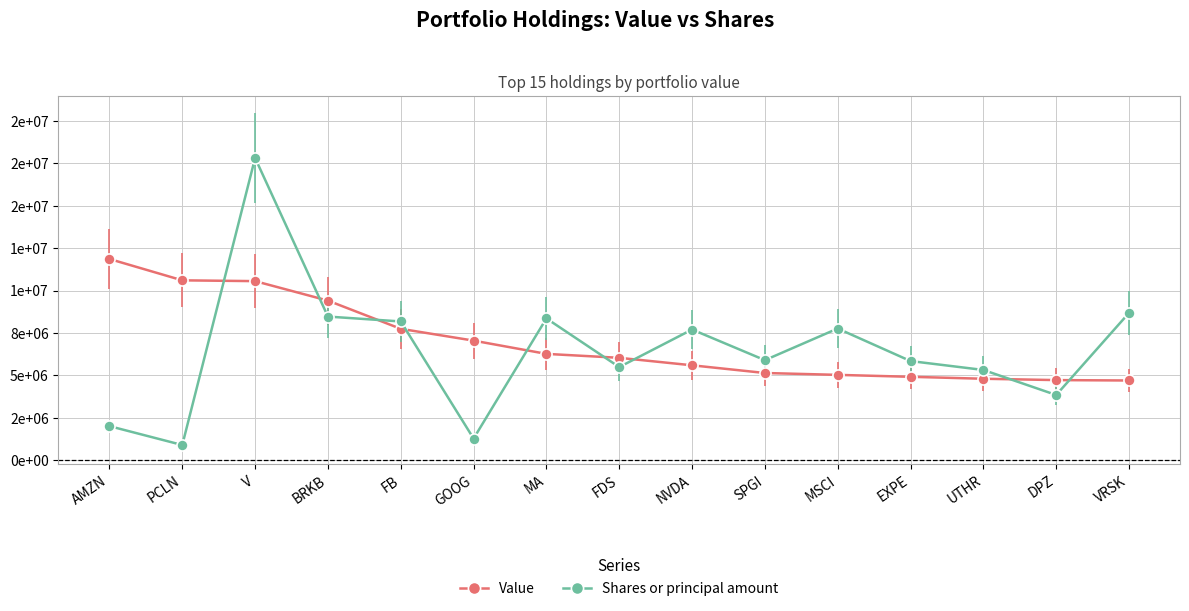

Reading left to right, list all the values displayed in this chart.

Value: 11860000	10602000	10555000	9407000	7744000	7048000	6266000	6034000	5593000	5139000	5029000	4915000	4800000	4721000	4697000
Shares or principal amount: 2006700	893400	17814750	8465850	8177550	1274400	8356800	5488350	7701900	5895750	7761300	5842800	5318250	3842550	8683200